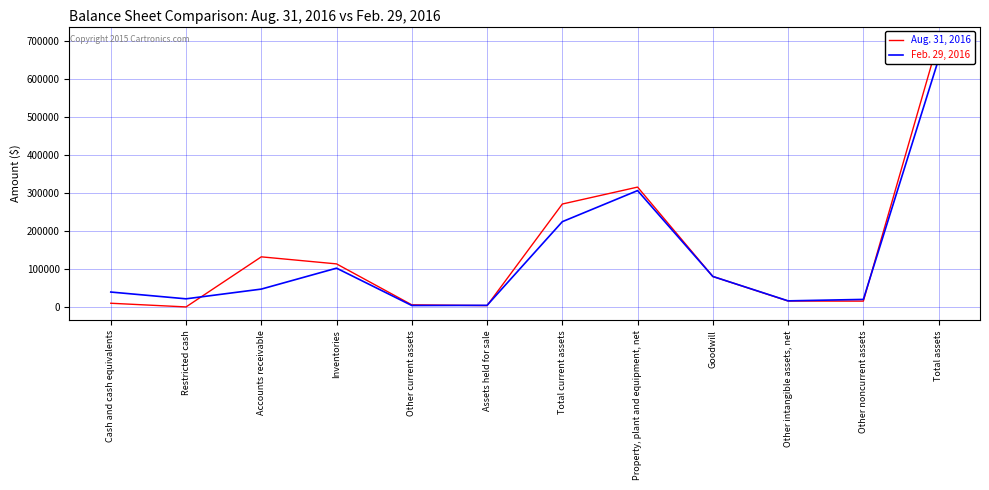

Rank the series by their average value, from lowest to highest.

Feb. 29, 2016, Aug. 31, 2016